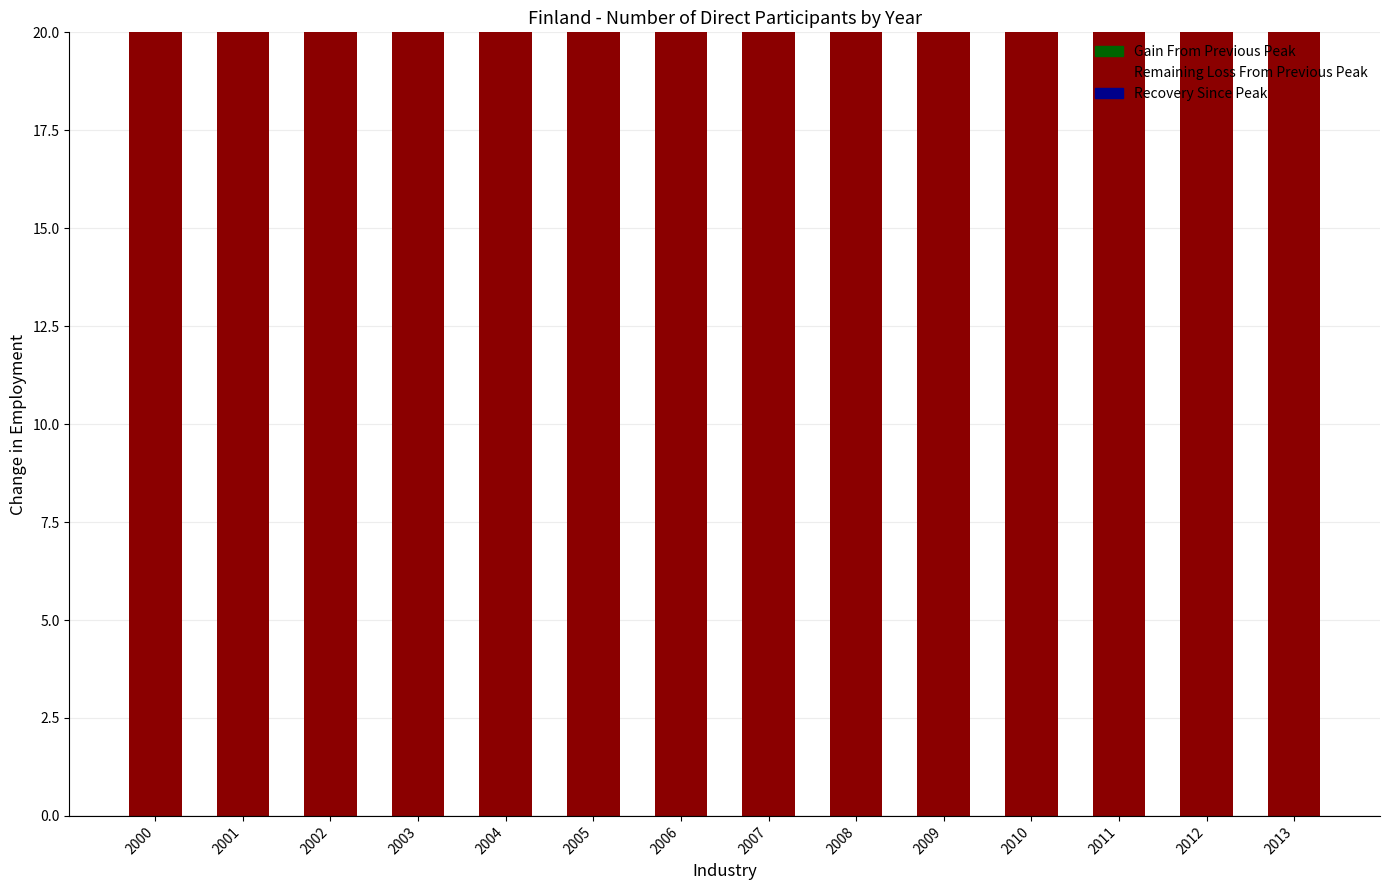

Are the bars horizontal?

No